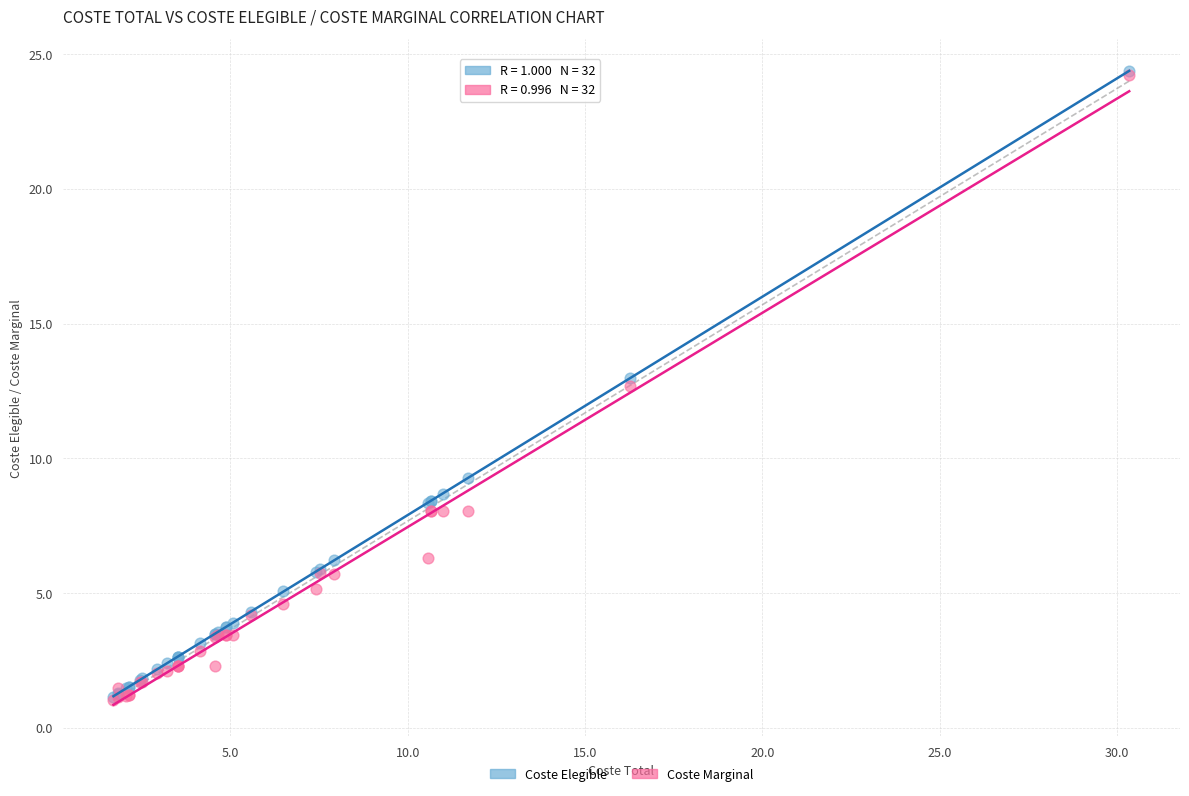

In the Coste Marginal series, what Y value is closest to 12?

12.7